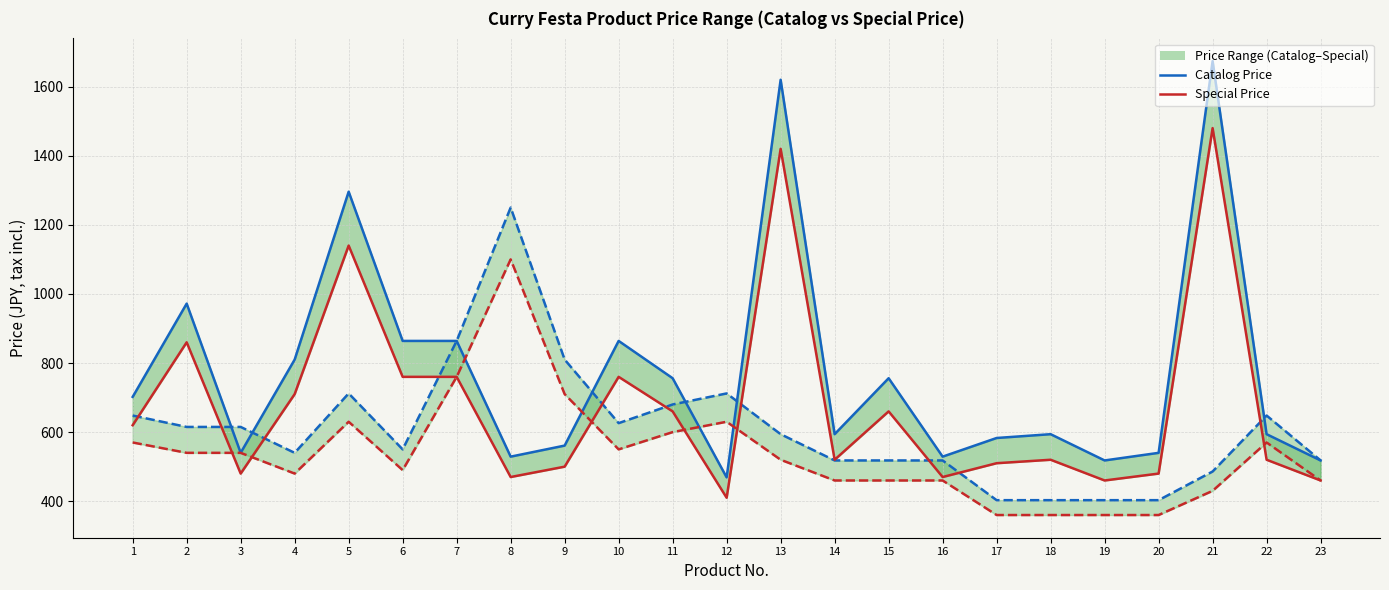

What is the average value of the Special Price (No.1–23) series?

680